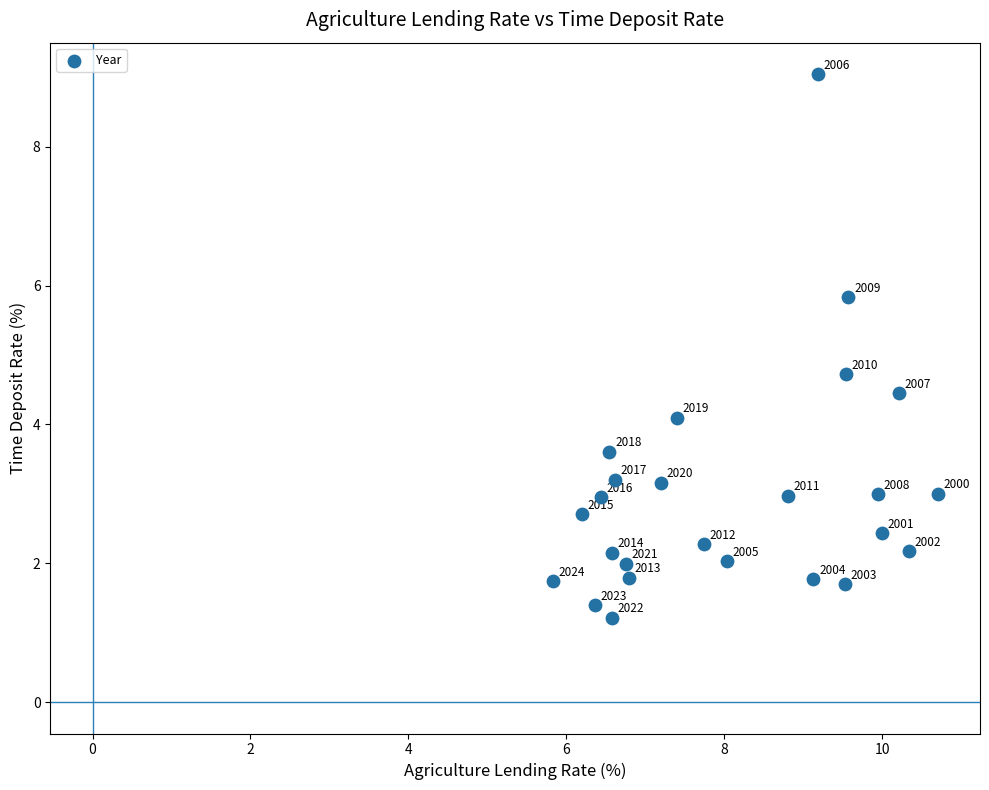

What Y value in the scatter plot is closest to 5?

4.7